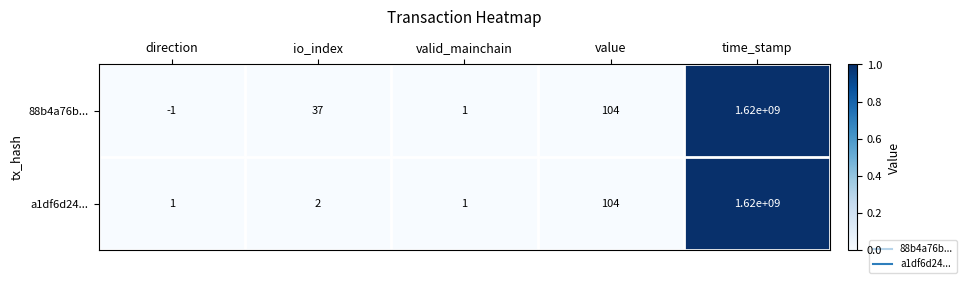

True or false: a1df6d24... has a value of 2 at io_index.

True